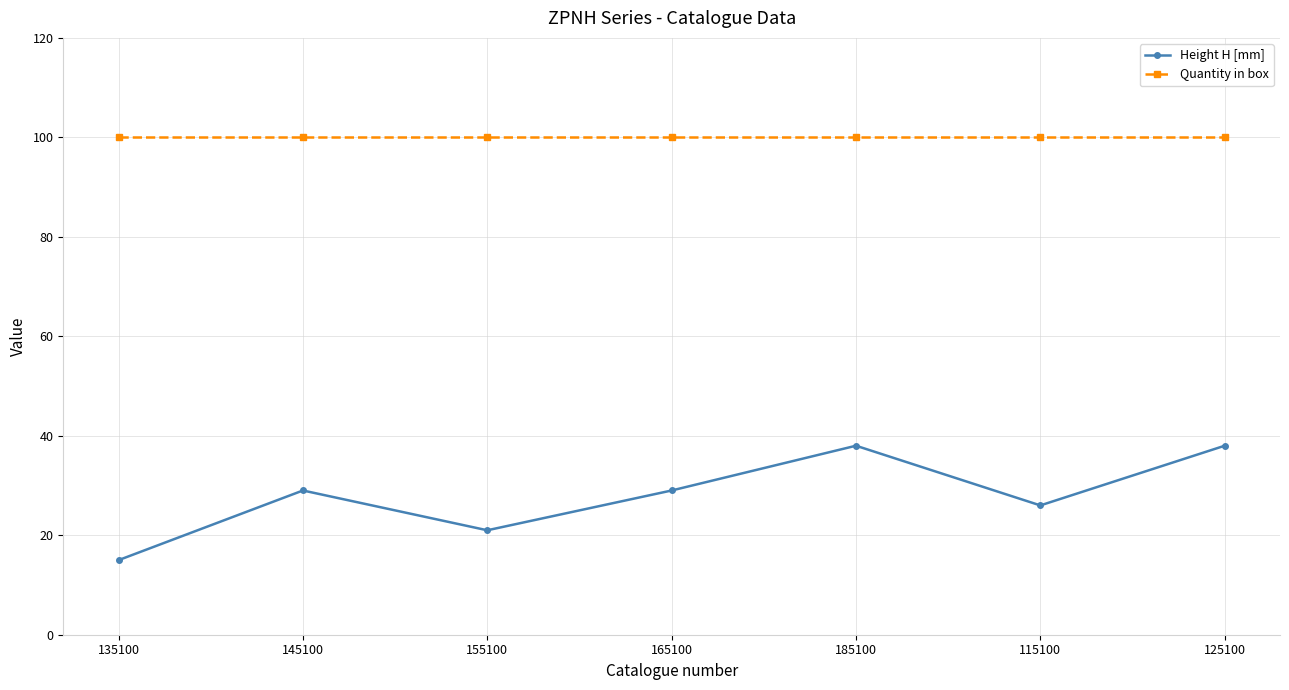

Reading left to right, extract all data points from this chart.

Height H [mm]: 15	29	21	29	38	26	38
Quantity in box: 100	100	100	100	100	100	100